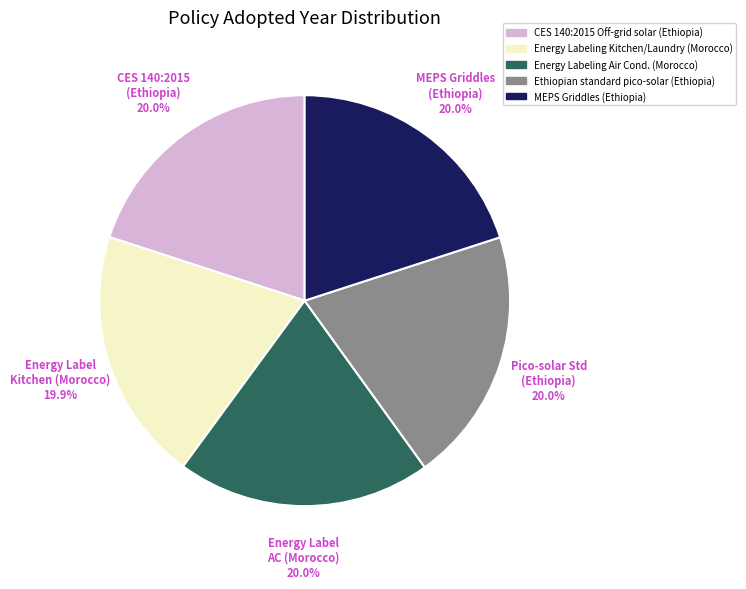

How many segments does this pie chart have?

5